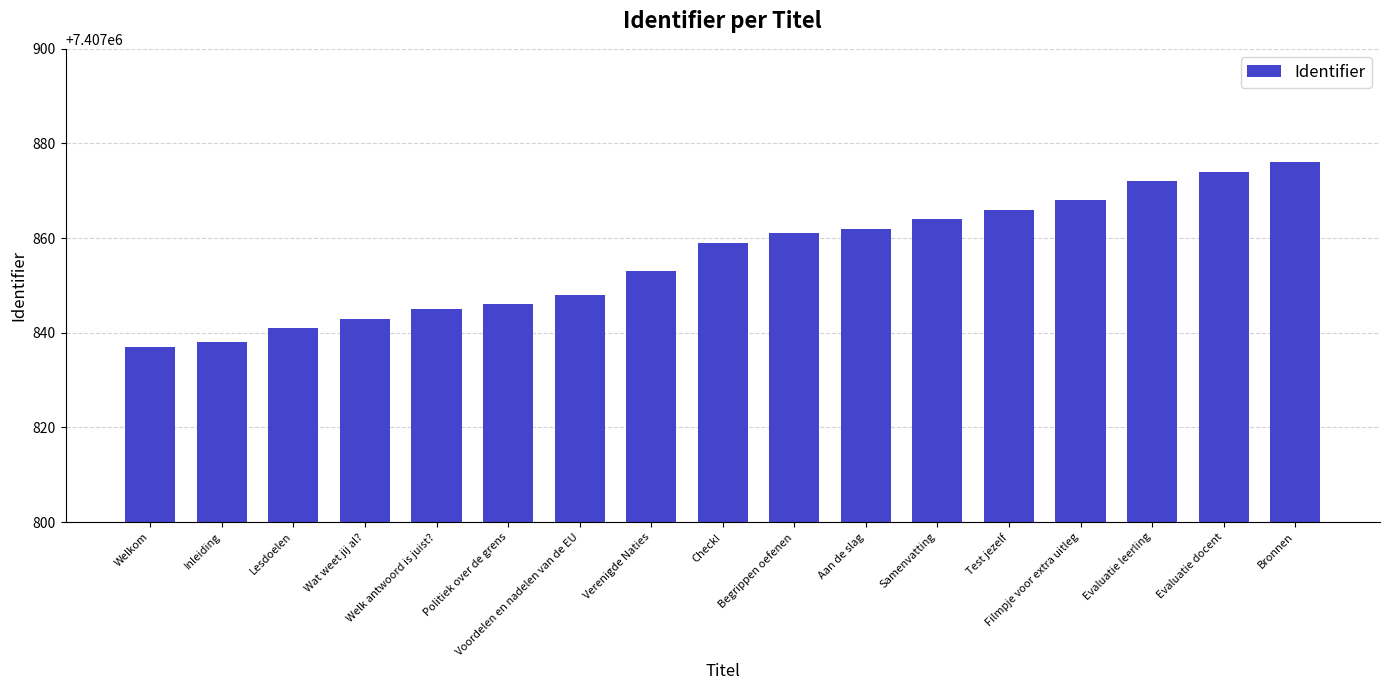

How many bars are there in total?

17